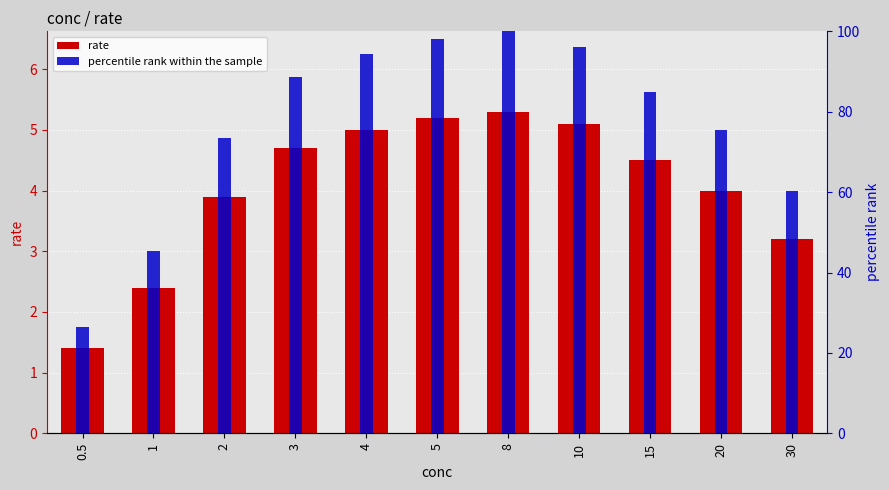

What is the minimum value for rate?

1.4